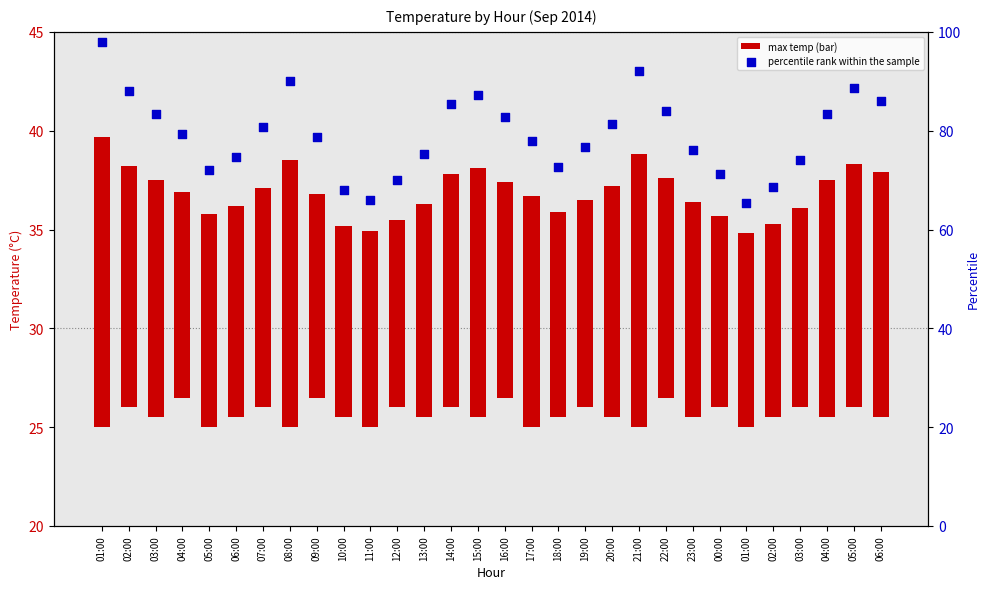

What is the total value across all series at 04:00?

89.7